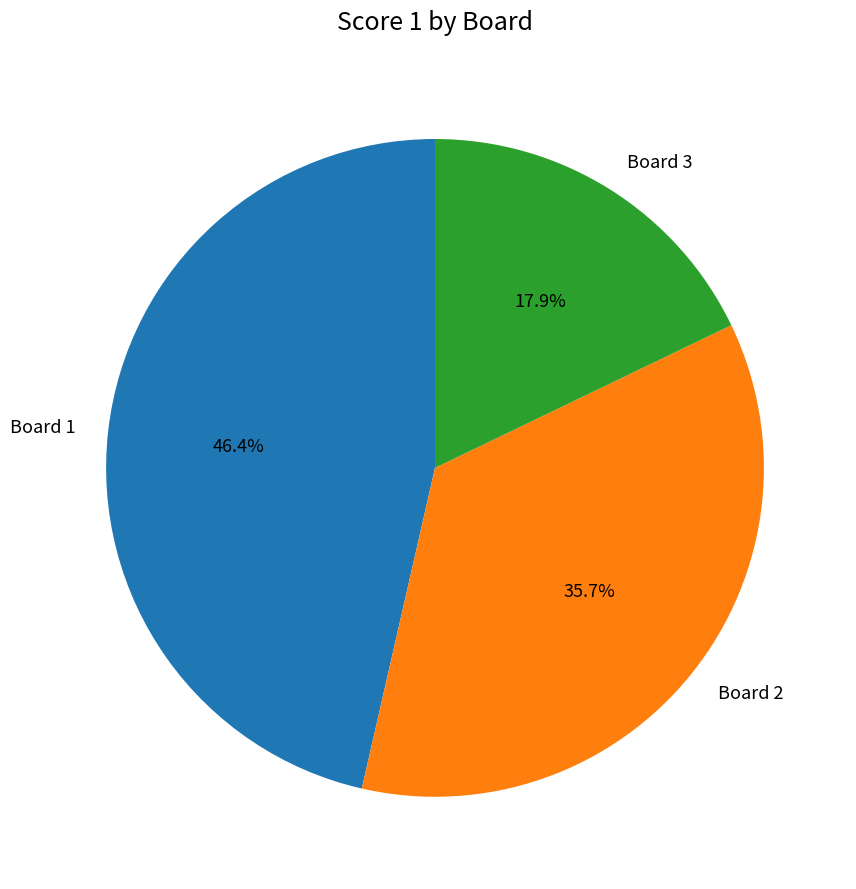

What percentage is the Board 2 slice, to the nearest percent?

36%